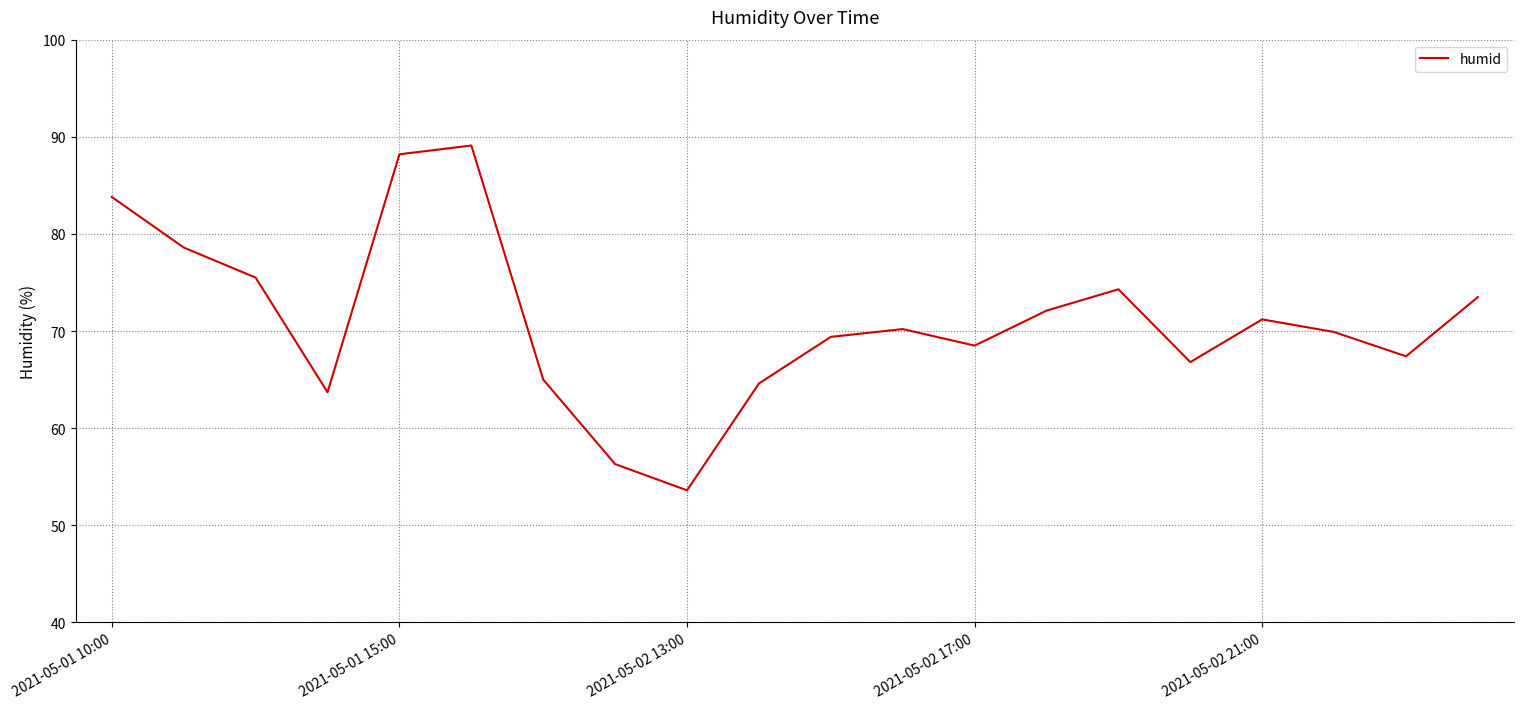

What is the maximum value shown in the chart?

89.1